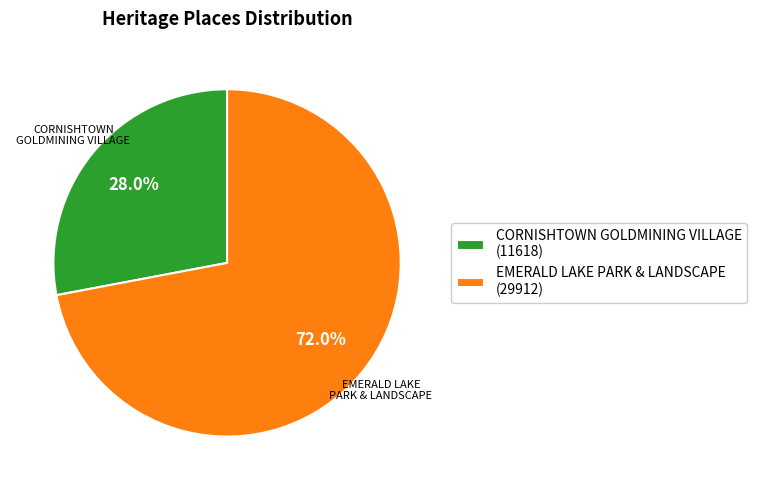

To the nearest percent, what is the difference between the largest and smallest slice percentages?

44%